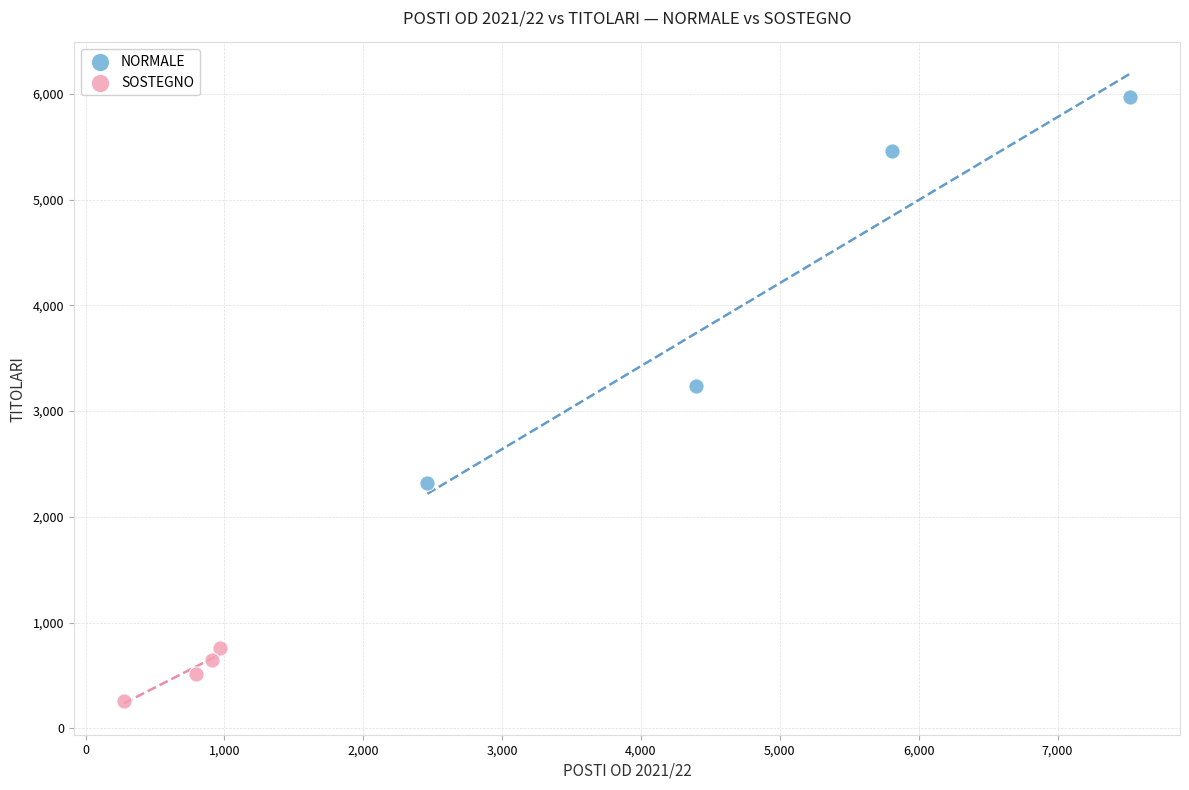

What are all the series names shown in the legend?

NORMALE, SOSTEGNO